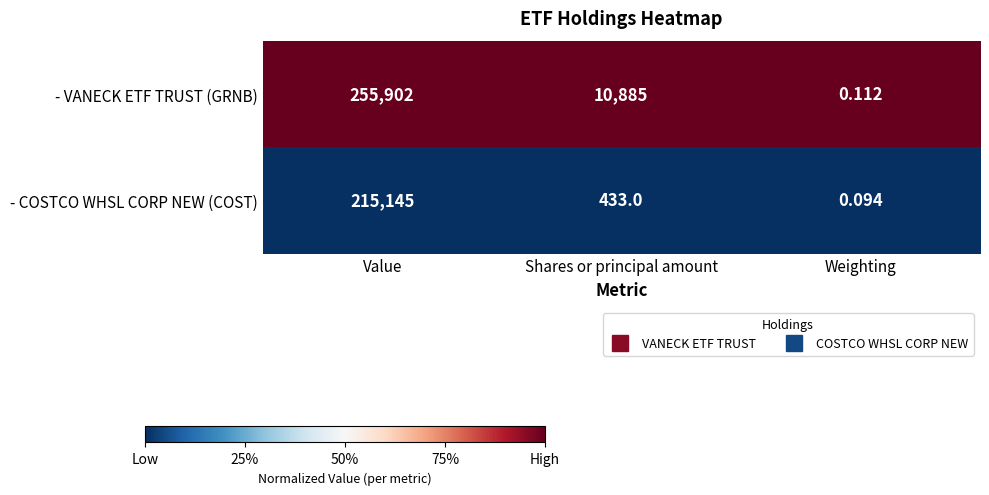

Which series has the largest total across all categories?

- VANECK ETF TRUST (GRNB)